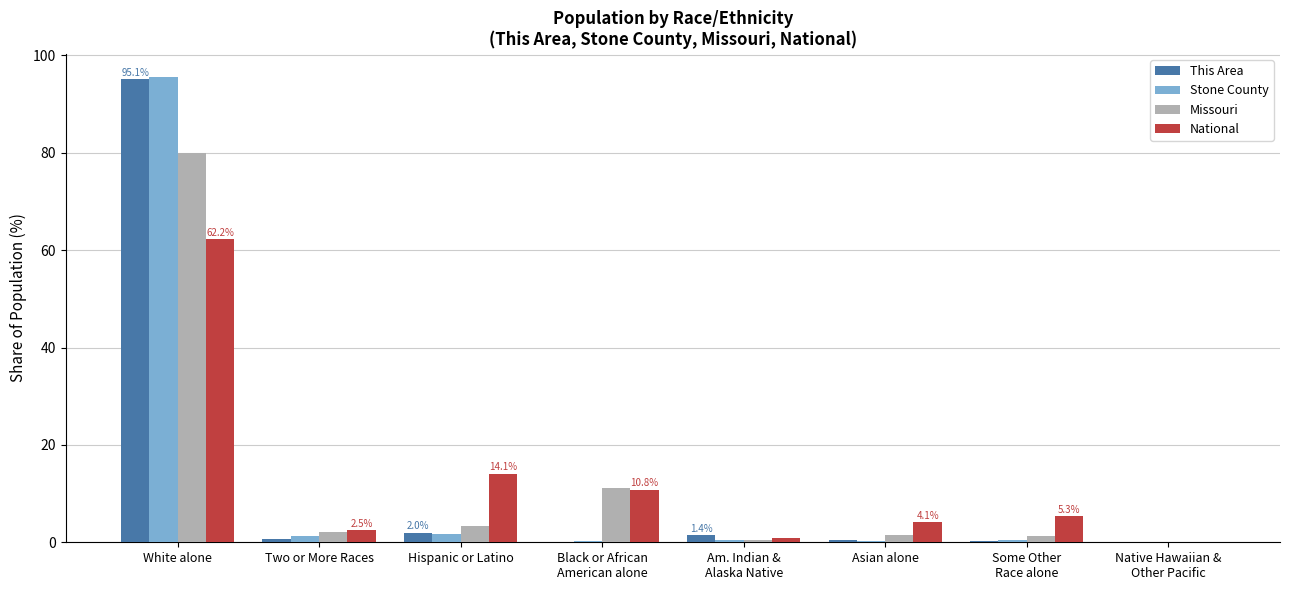

What is the sum of all Missouri values?

100.0